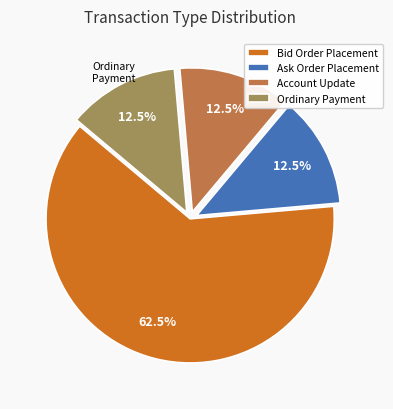

Is the sum of Ask Order Placement and Ordinary Payment greater than half?

No